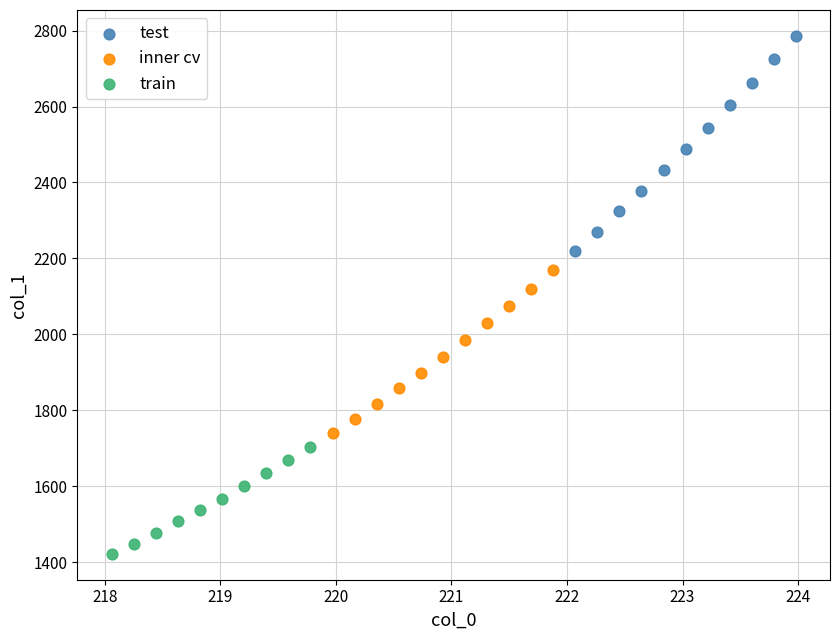

Which series contains the lowest Y value?

train